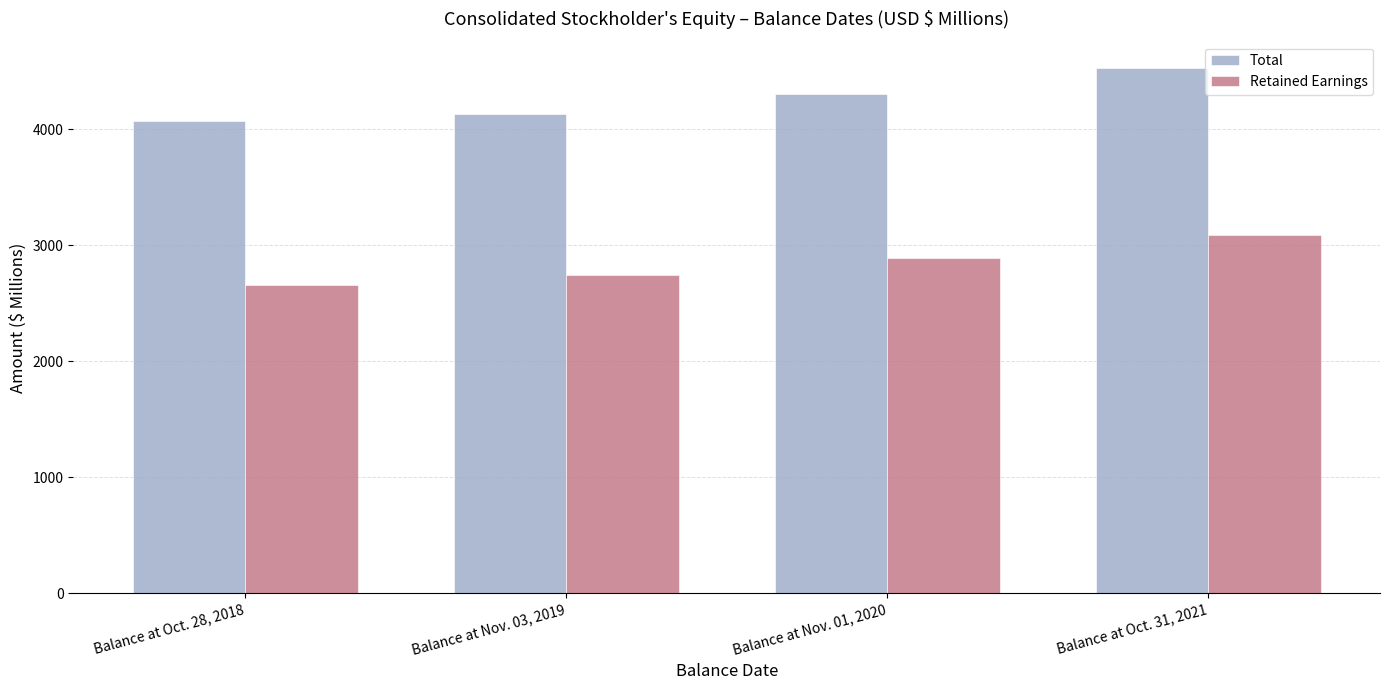

Does the chart contain any negative values?

No